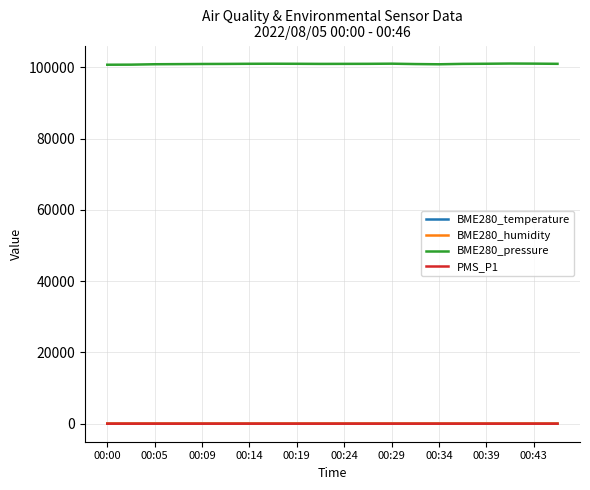

Which series has the largest total across all categories?

BME280_pressure